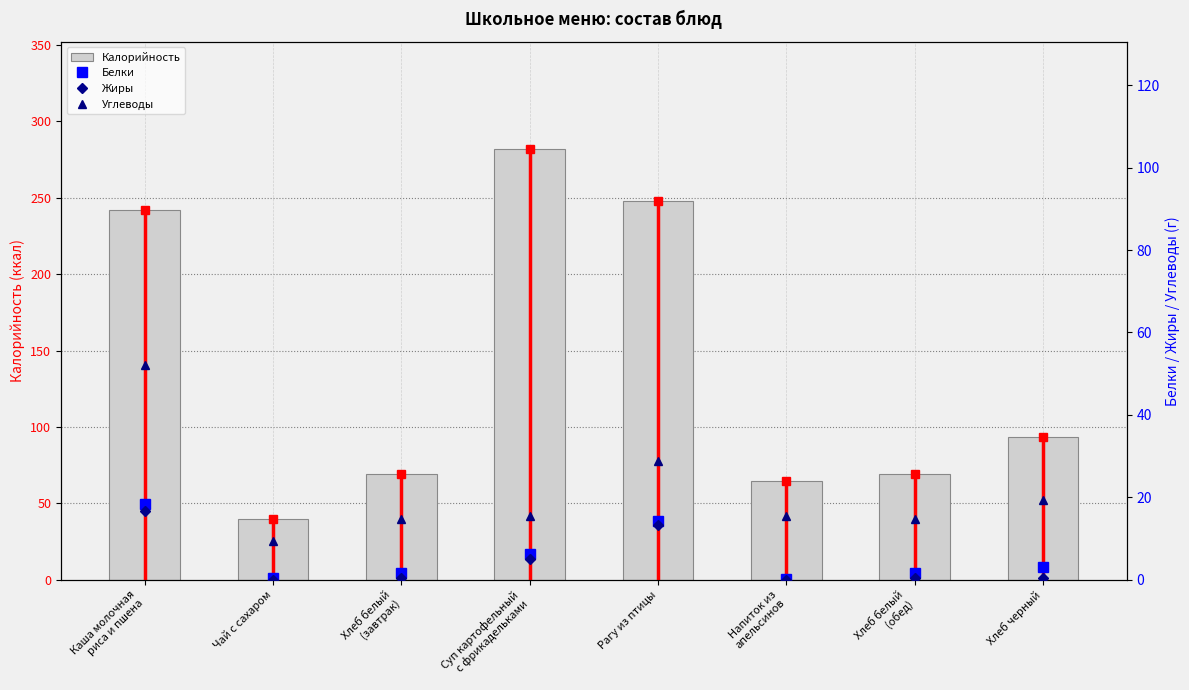

Read the Белки value at Рагу из птицы.

14.3